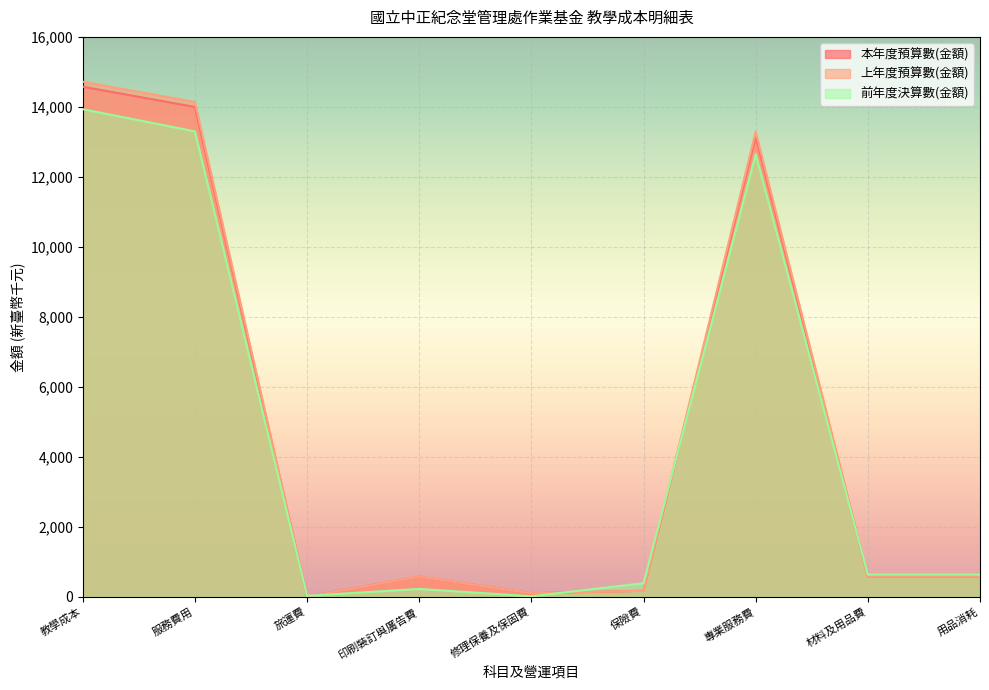

How many data points in 前年度決算數(金額) are less than 633?

4